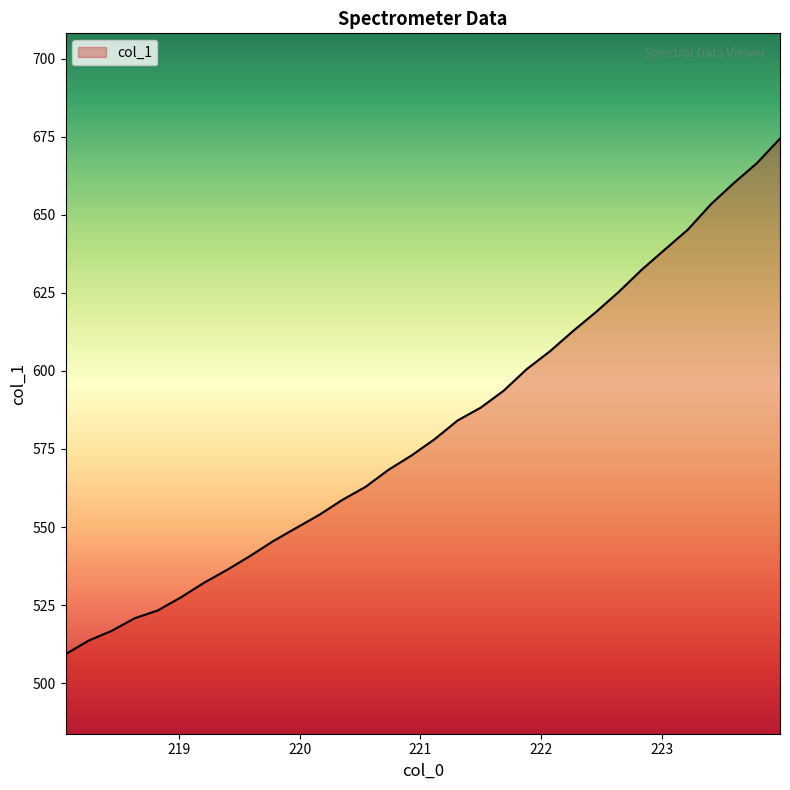

What is the difference between the maximum and minimum values?

165.1